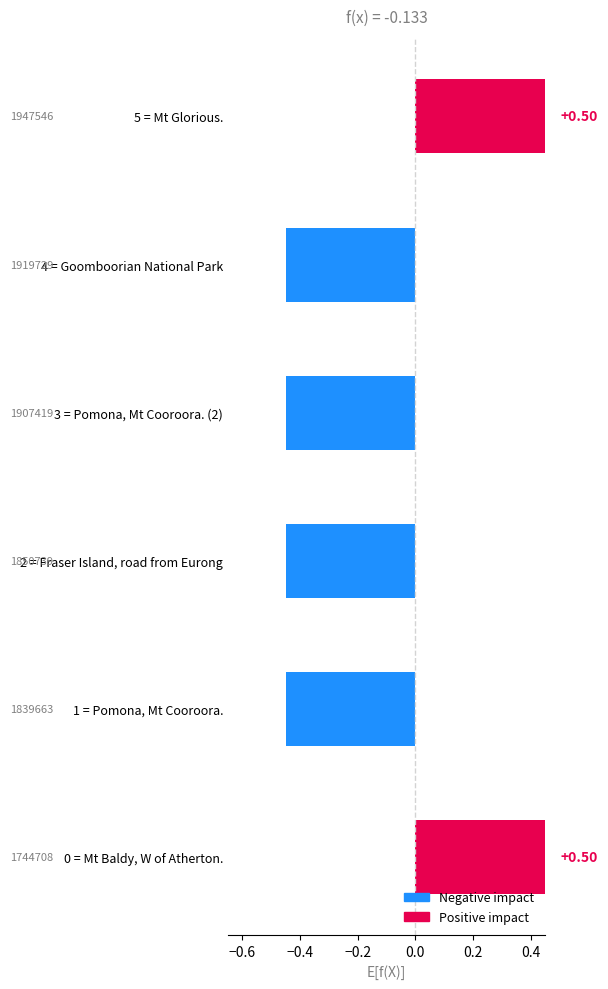

Reading left to right, extract all data points from this chart.

0.5	-0.5	-0.5	-0.5	-0.5	0.5